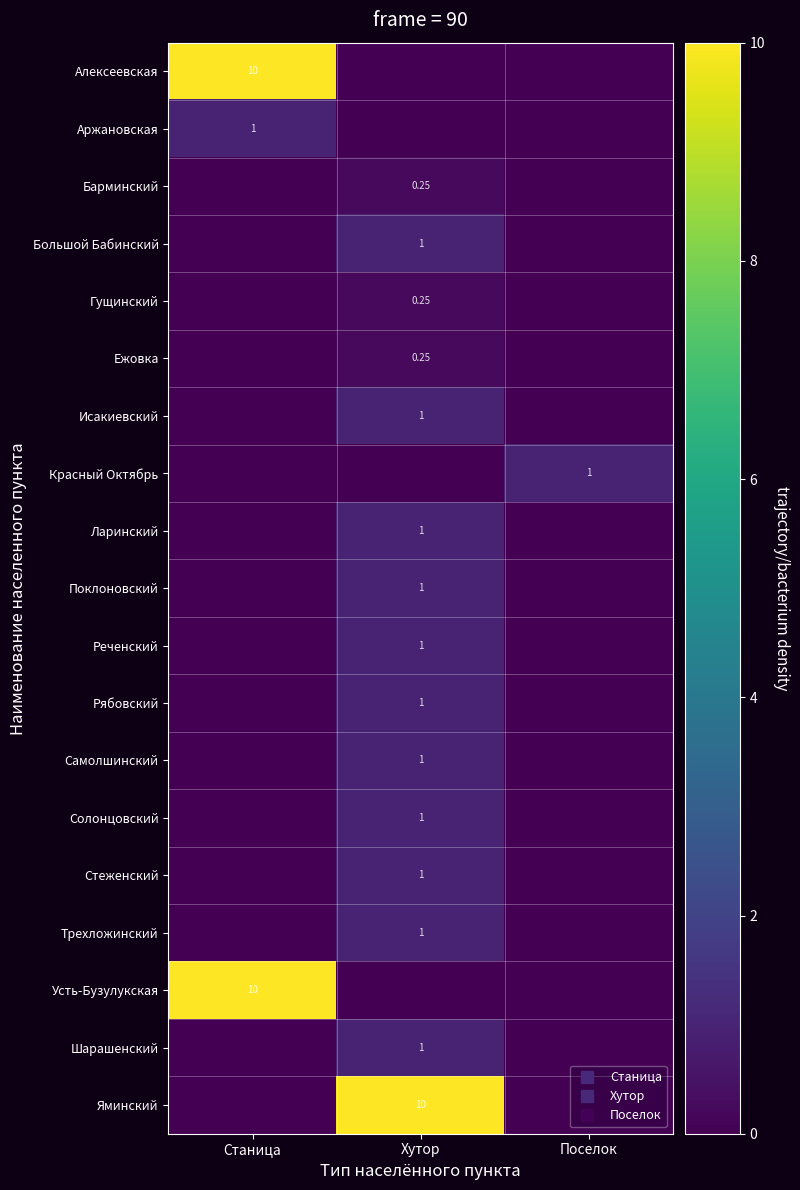

What is the difference between the maximum and second lowest values in the Шарашенский series?

1.0